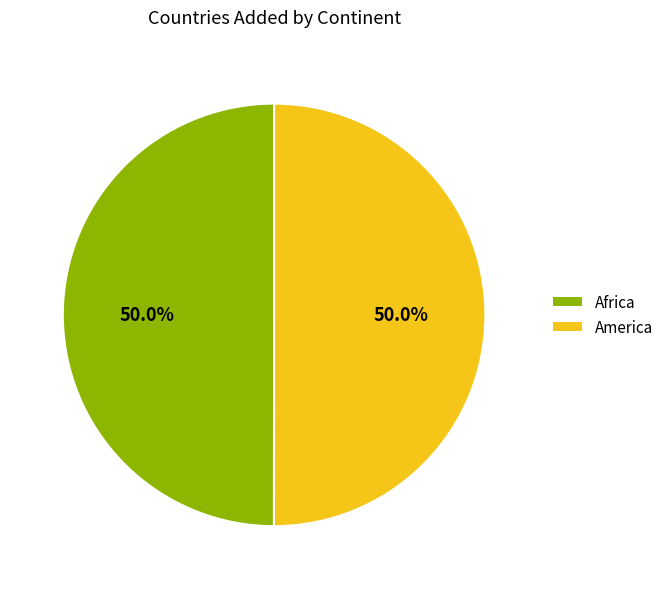

The Africa slice represents 50% of the pie. True or false?

True